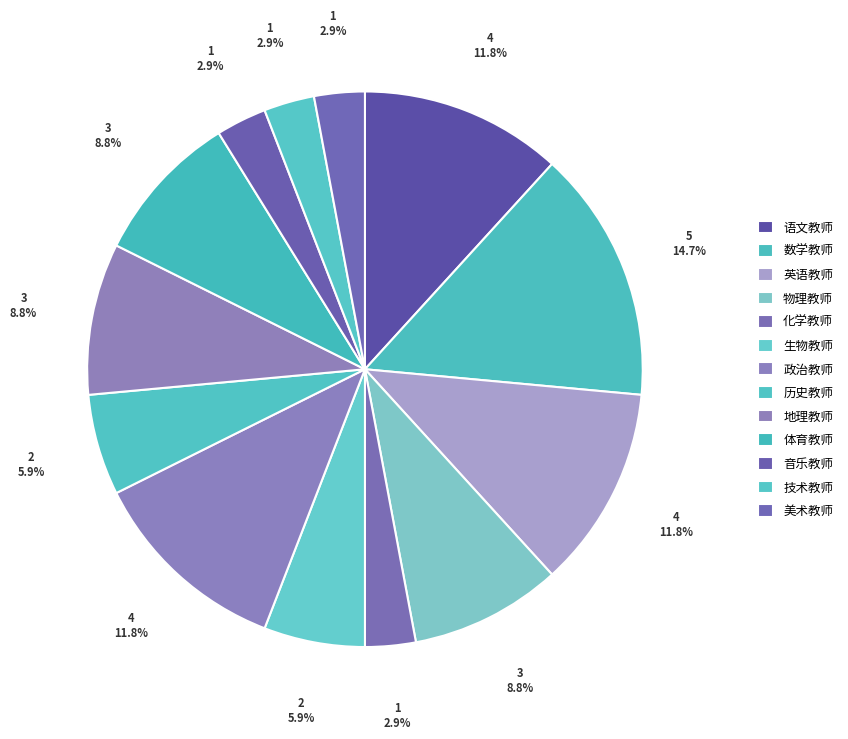

Count the number of slices in the pie.

13